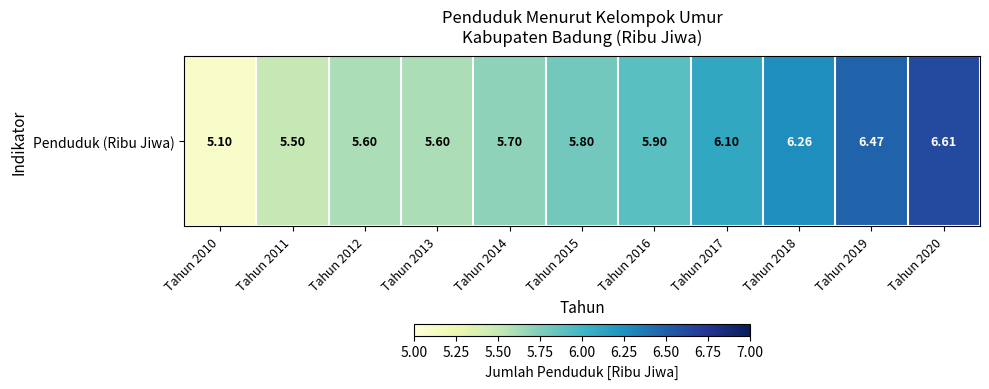

What is the difference between the values at Tahun 2018 and Tahun 2015?

0.5